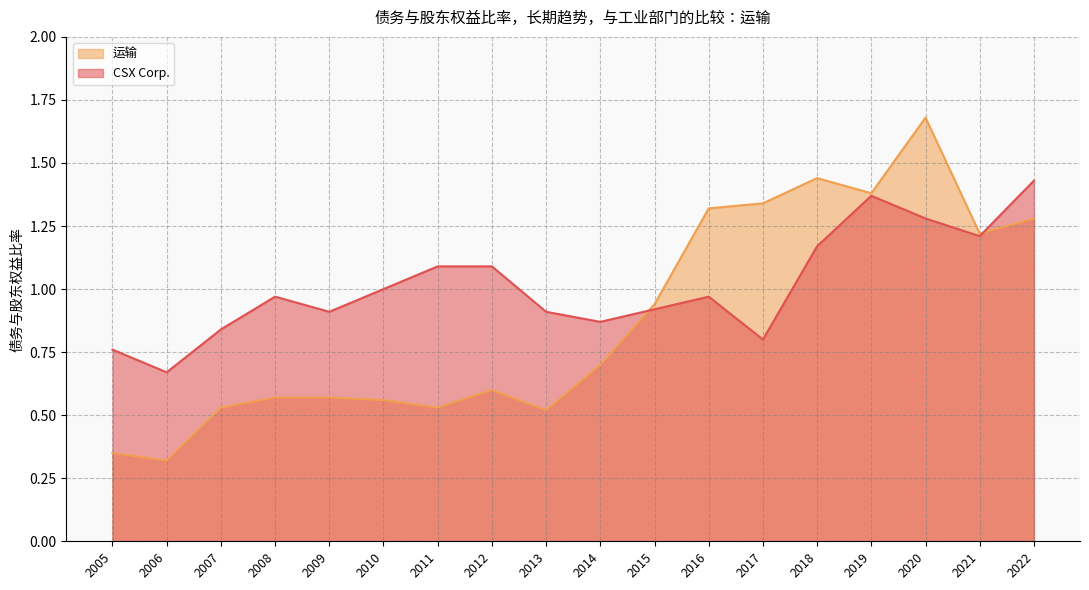

What is the approximate value of CSX Corp. at 2006?

0.7